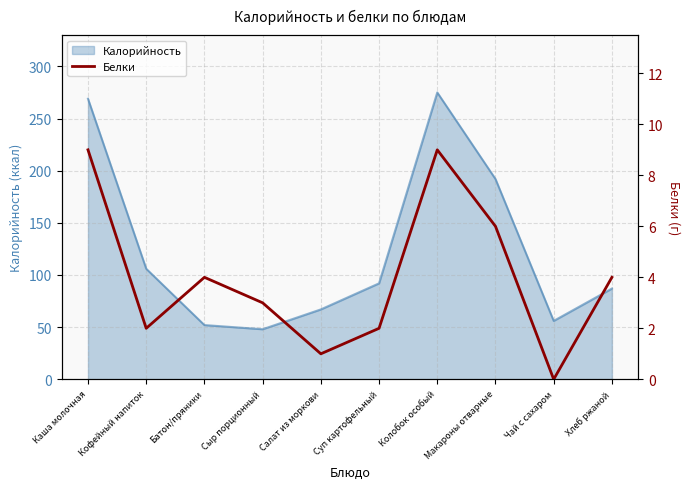

How many points are lower than both their immediate neighbors (excluding endpoints)?

3